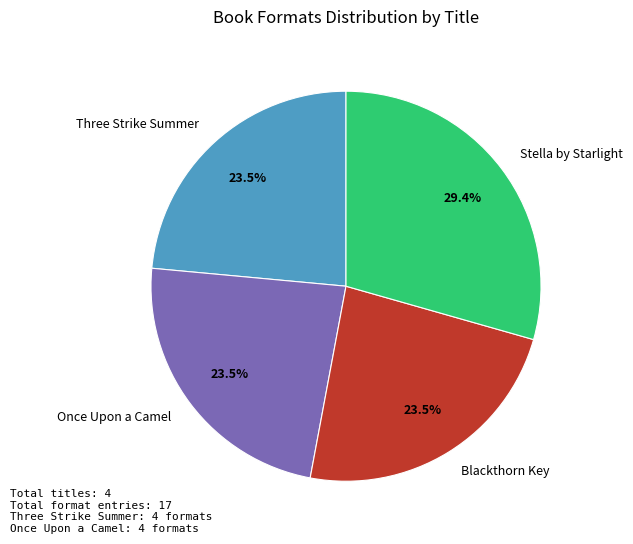

Is it true that Stella by Starlight is 29% of the pie?

True